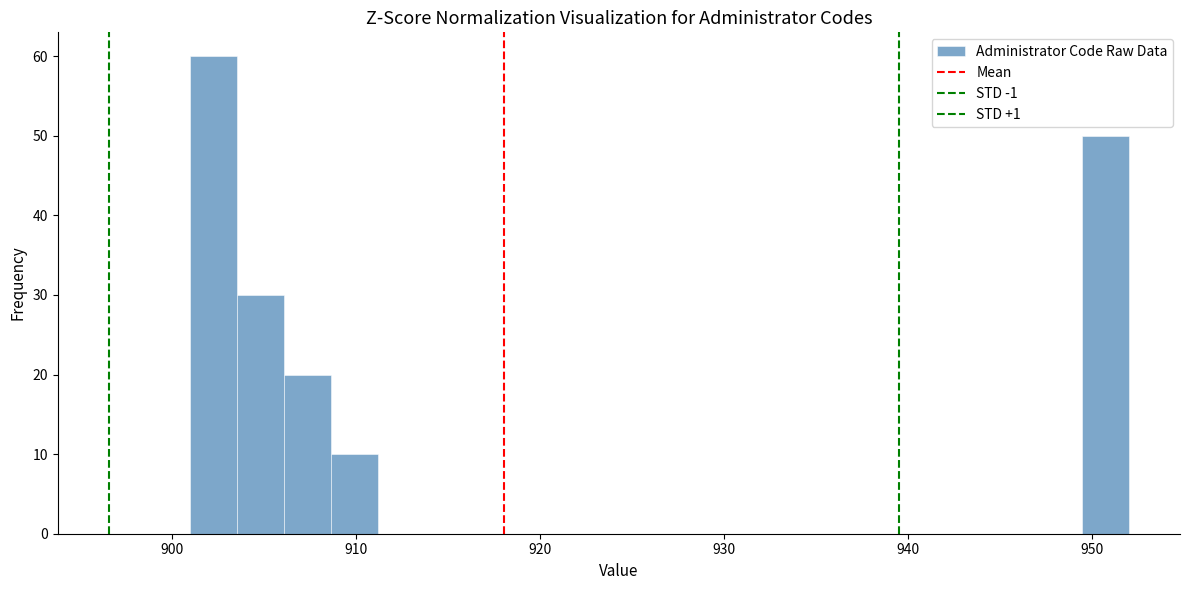

Read against the x-axis, roughly where is the centre of the tallest bar?

902